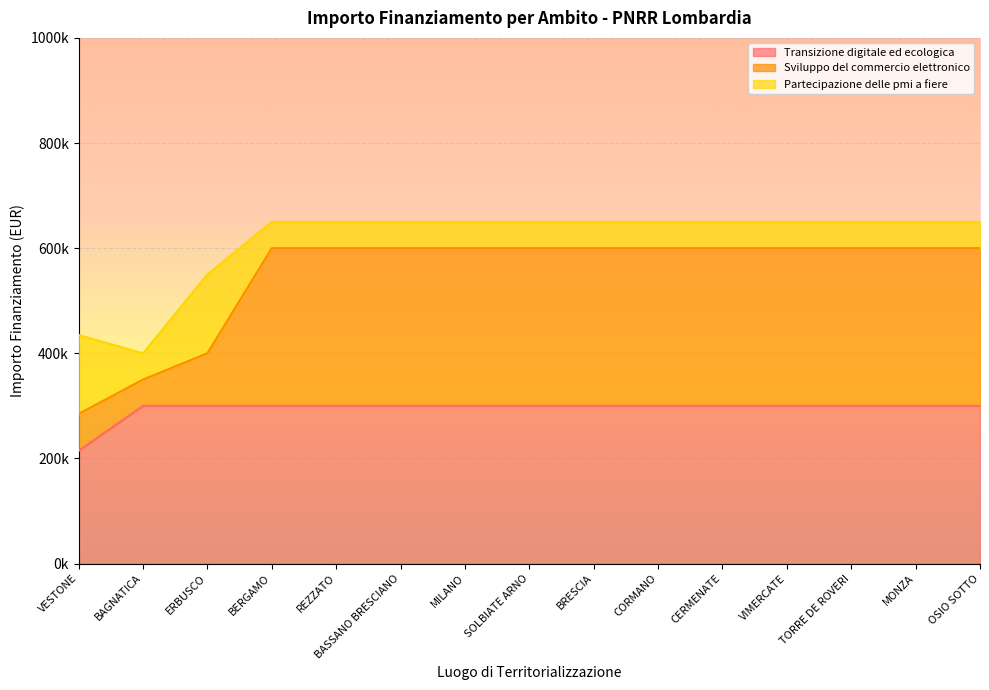

What is the label of the 11th point from the left?

CERMENATE